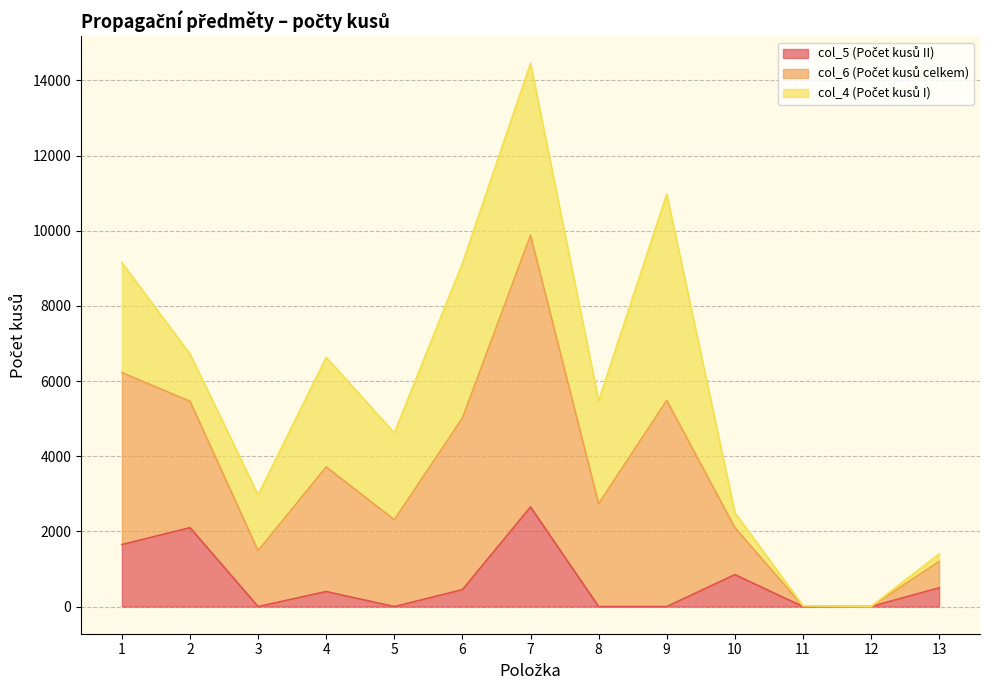

True or false: col_6 (Počet kusů celkem) and col_5 (Počet kusů II) intersect in this chart.

False